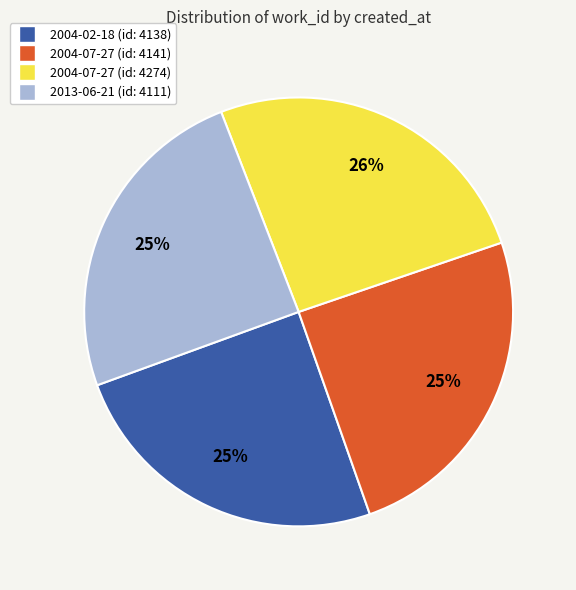

To the nearest percent, what is the difference between the largest and smallest slice percentages?

1%